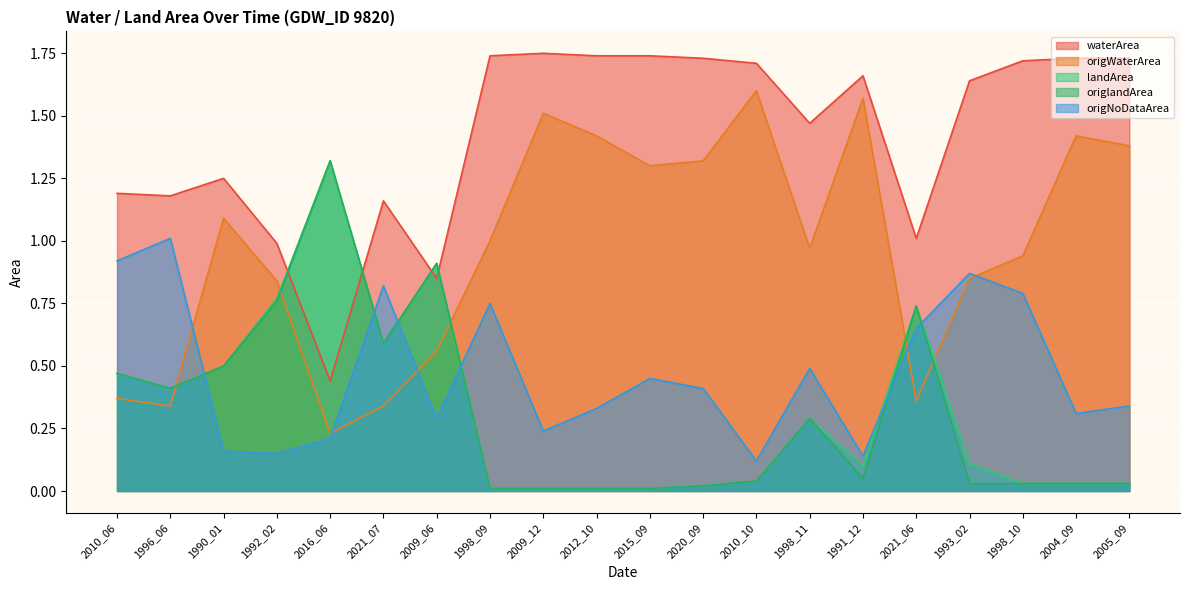

List the labels in order of origlandArea value, largest first.

2016_06, 2009_06, 1992_02, 2021_06, 2021_07, 1990_01, 2010_06, 1996_06, 1998_11, 1991_12, 2010_10, 1993_02, 1998_10, 2004_09, 2005_09, 2020_09, 1998_09, 2009_12, 2012_10, 2015_09